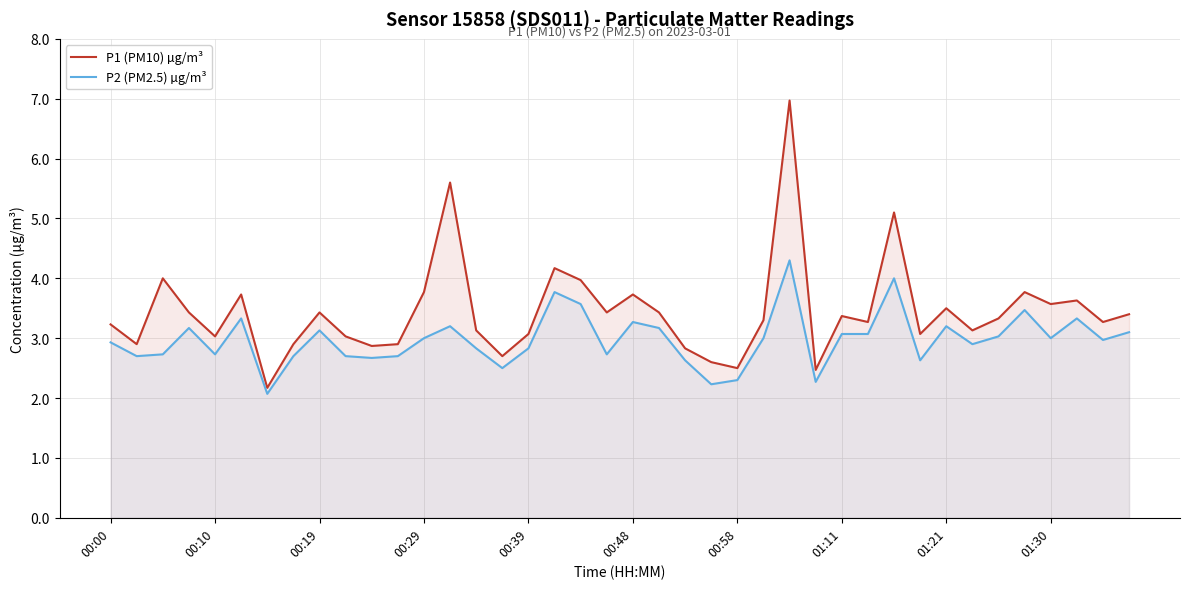

True or false: P1 (PM10) µg/m³ has a value of 3.3 at 29.

True